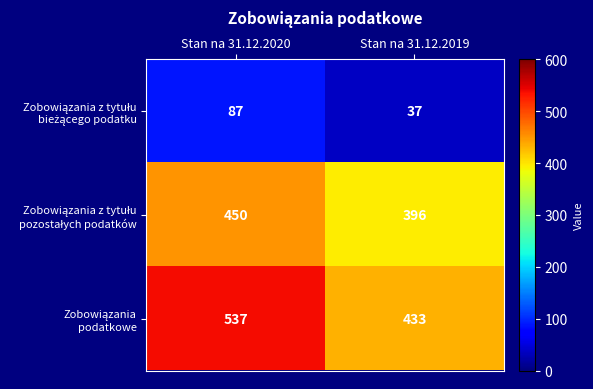

What is the total value across all series at Stan na 31.12.2019?

866